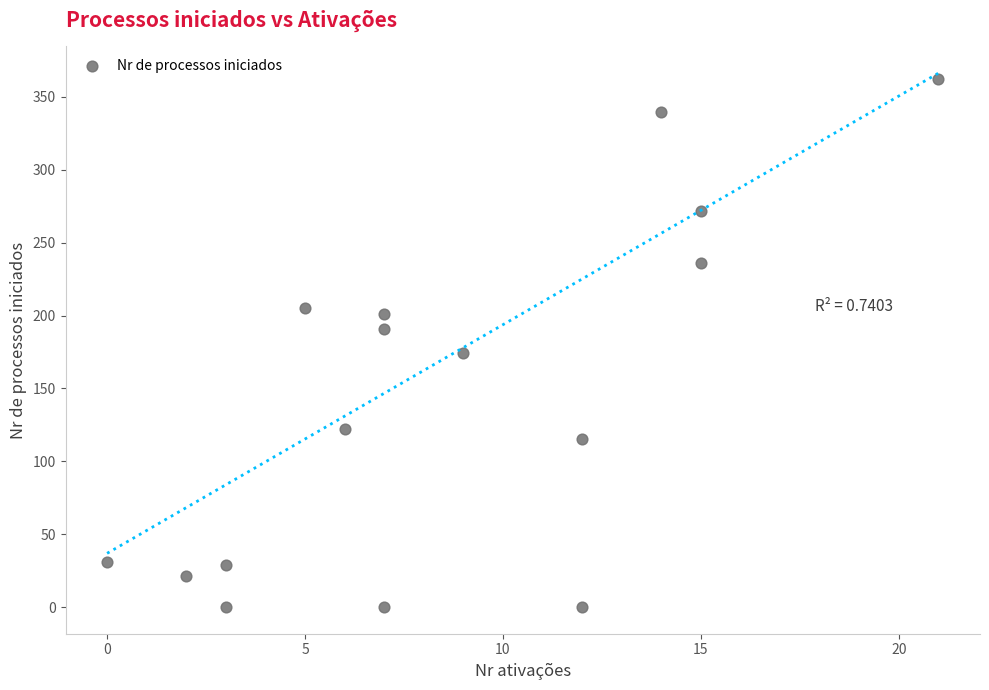

What is the range of Y values (max minus min)?

362